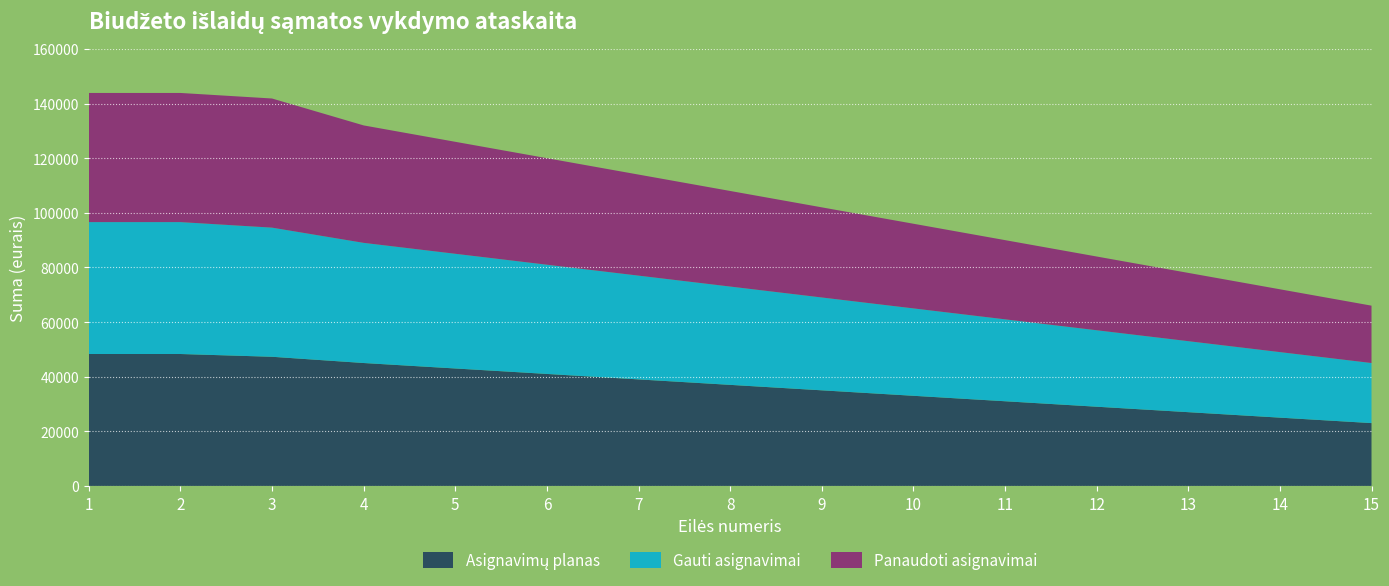

What is the total value across all series at 13?

78000